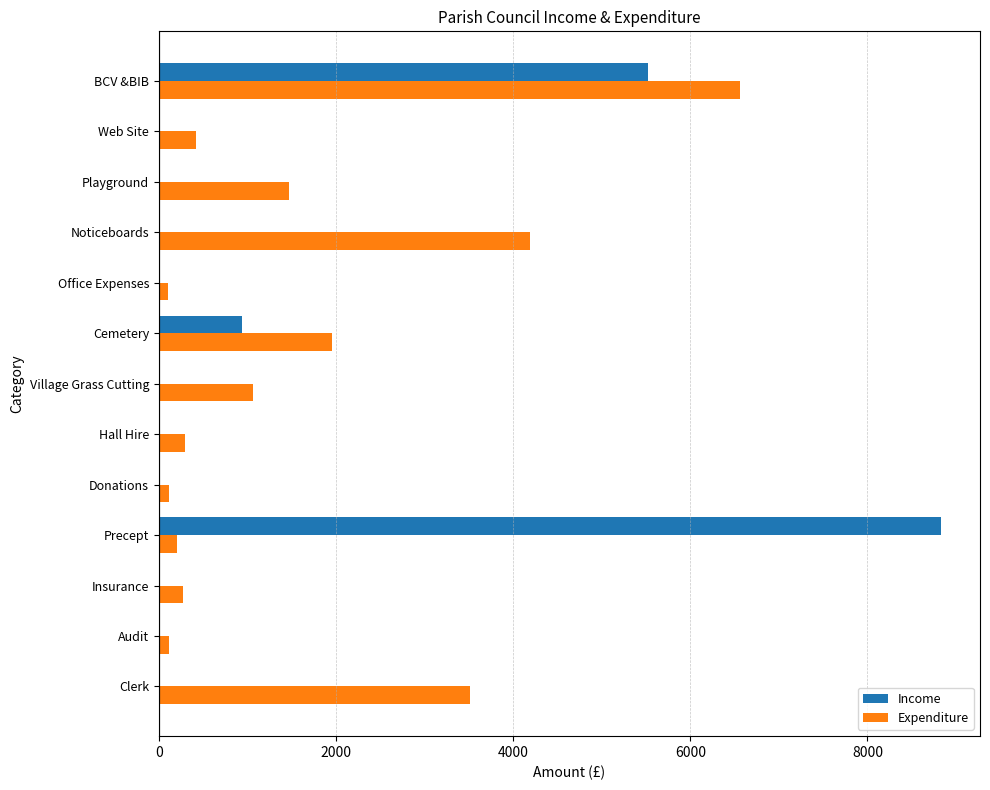

What is the sum of all Income values?

15290.4